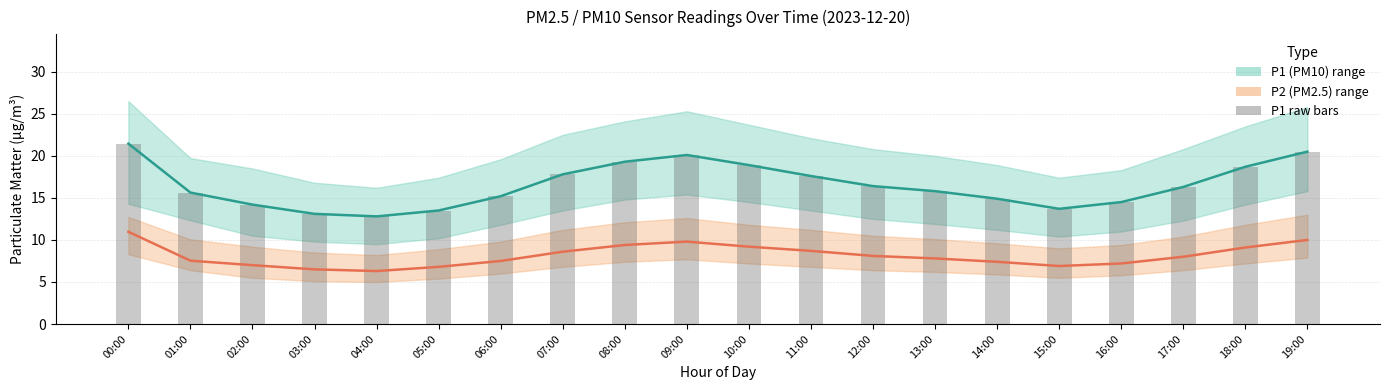

Which has a higher value, 12:00 or 11:00?

11:00